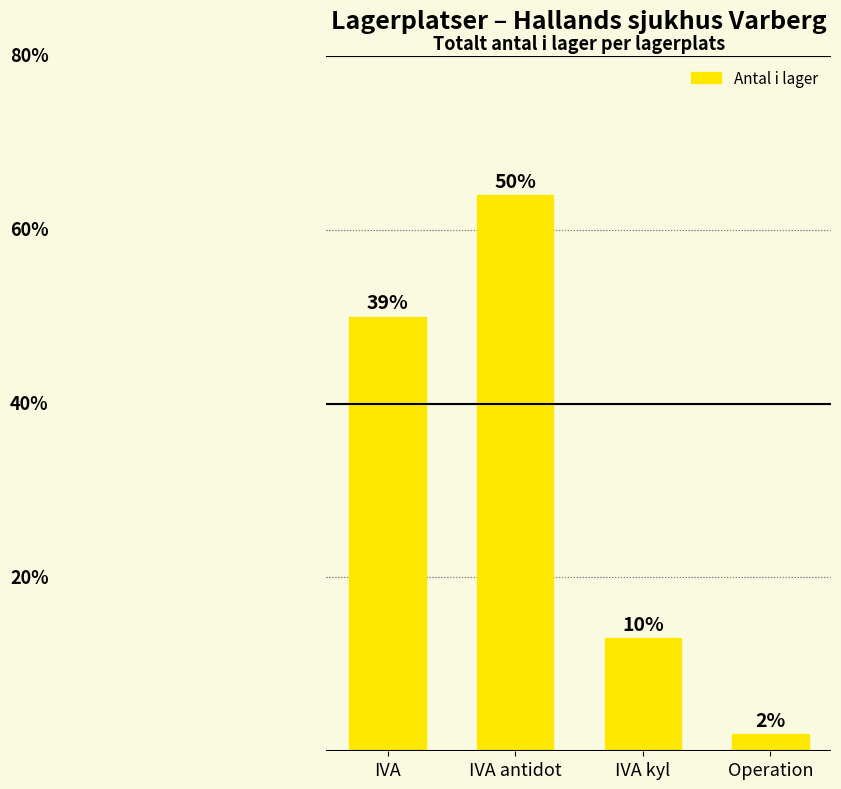

Rank the categories by value from highest to lowest.

IVA antidot, IVA, IVA kyl, Operation